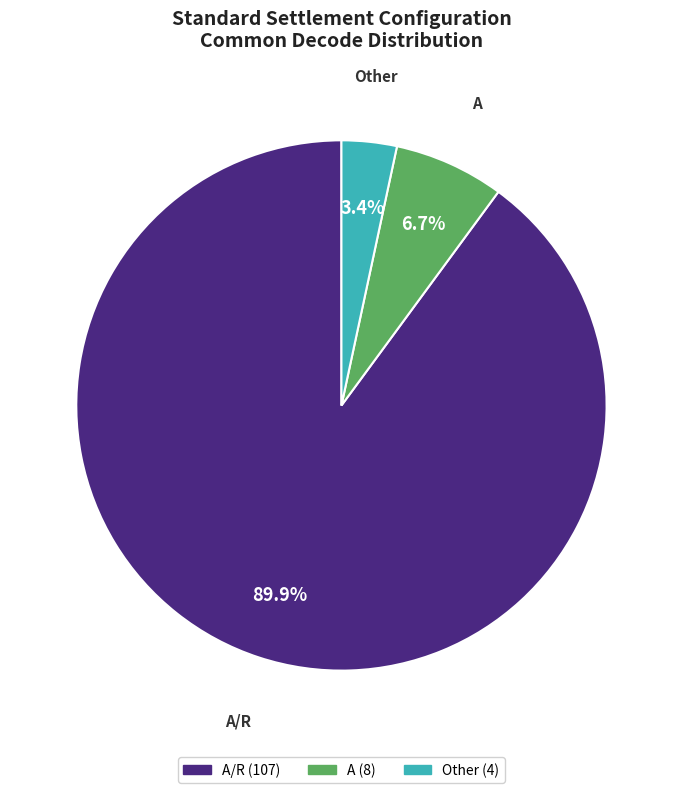

Is there a majority slice in this chart?

Yes